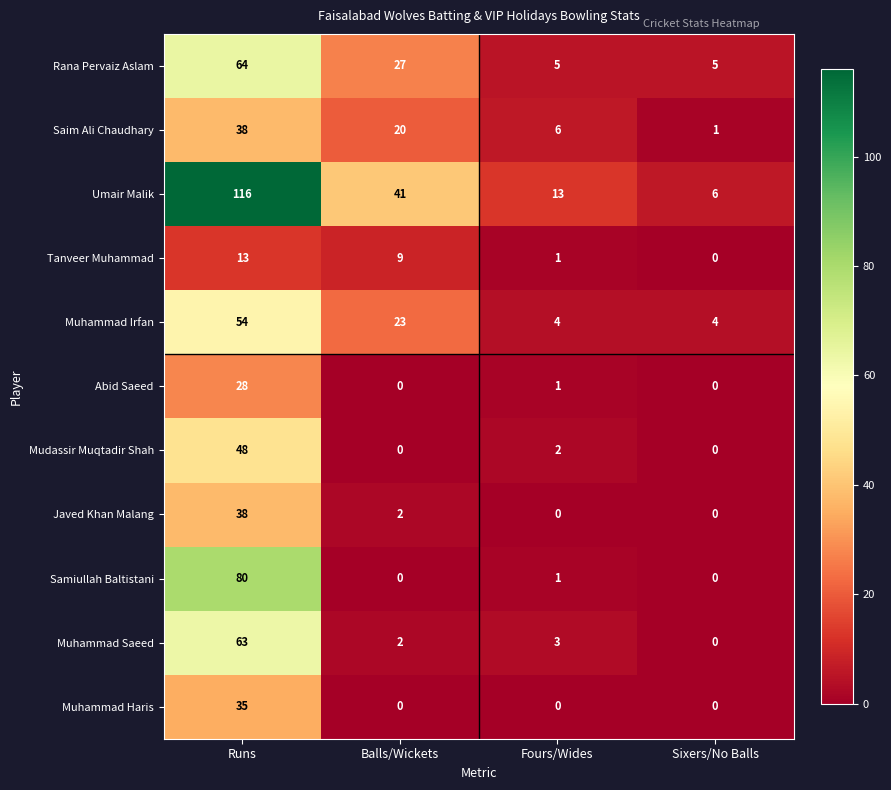

What is the total value across all series at Fours/Wides?

36